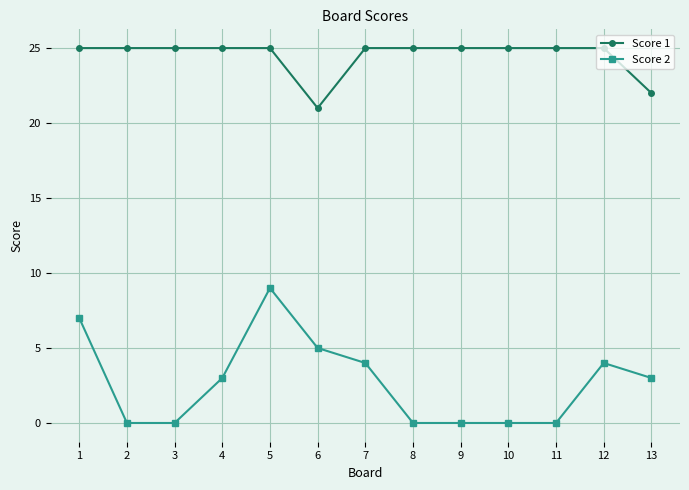

True or false: Score 2 has a value of 0 at 11.

True